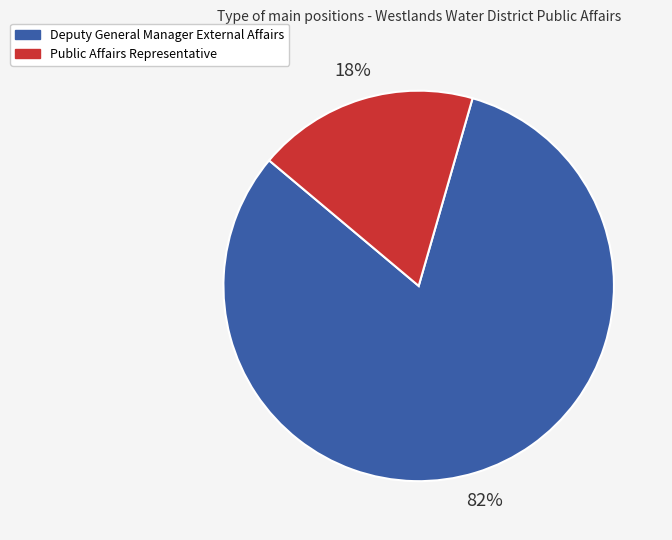

Which has a higher value, Deputy General Manager External Affairs or Public Affairs Representative?

Deputy General Manager External Affairs